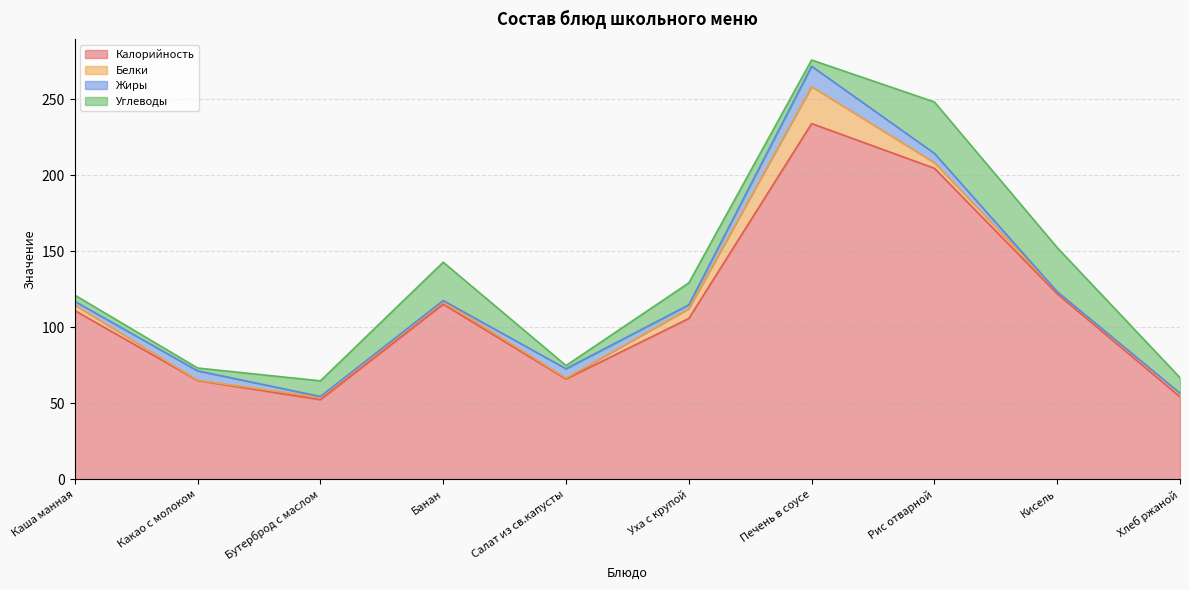

What is the label of the 10th point from the right?

Каша манная